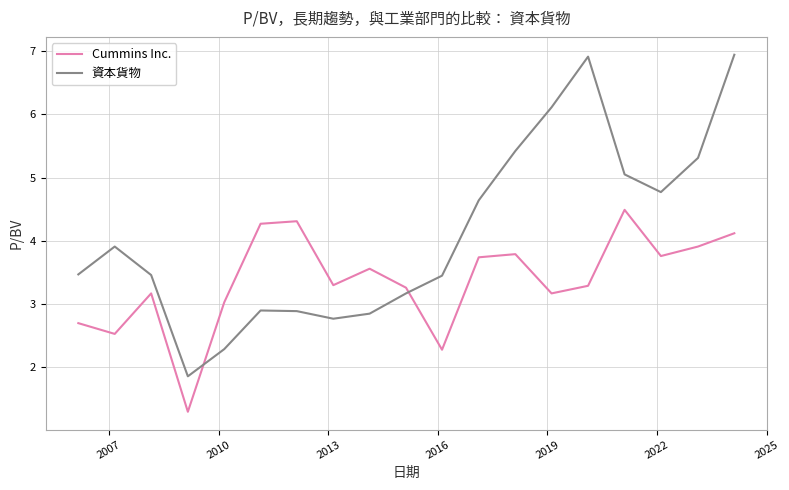

List the series in order of their overall mean, highest first.

資本貨物, Cummins Inc.